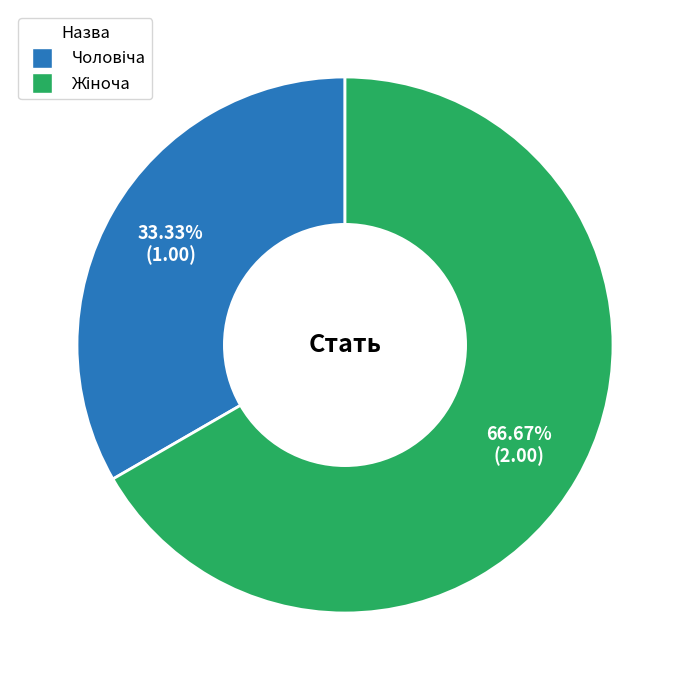

Is there any slice that represents more than half of the pie?

Yes